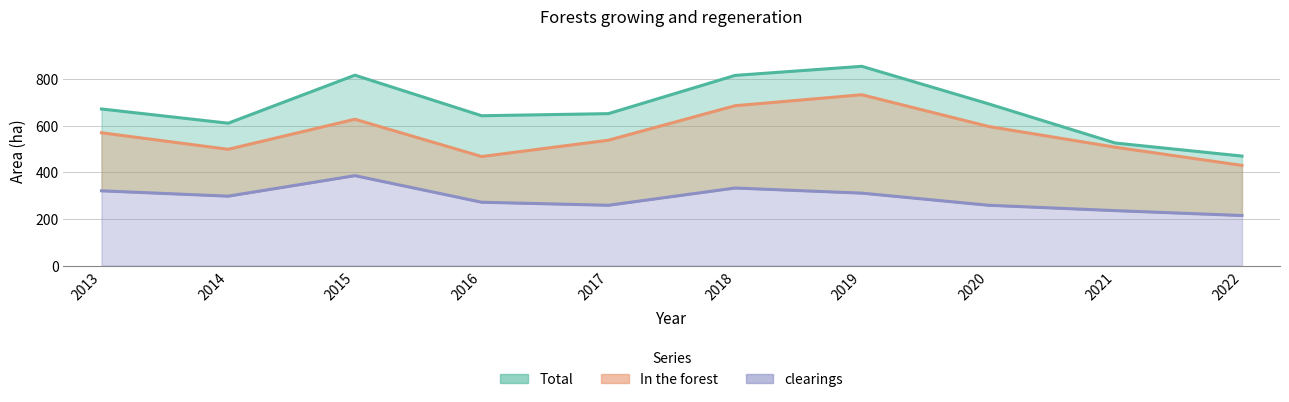

At which category does the chart reach its peak across all series?

2019